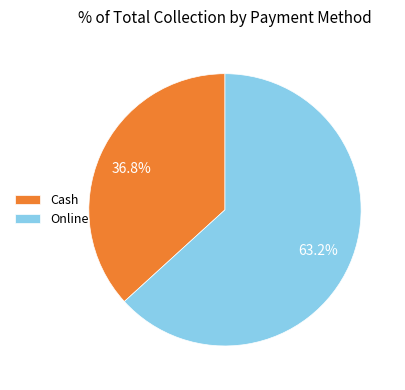

Count the number of slices in the pie.

2